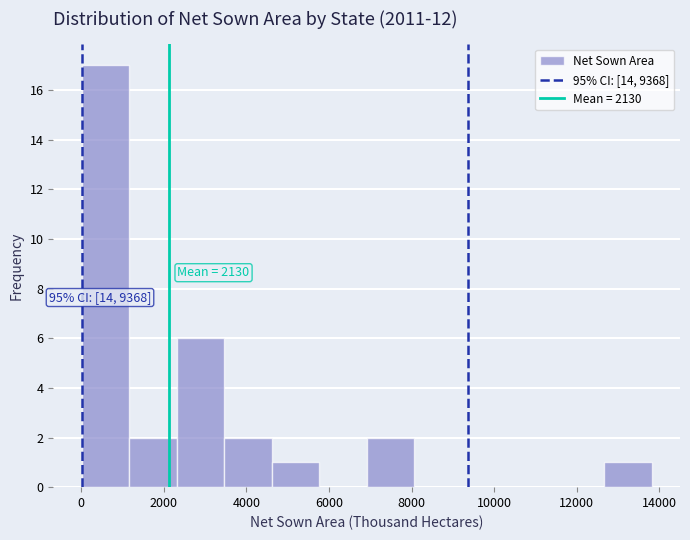

Which range on the x-axis has the tallest bar?

0 to 1200